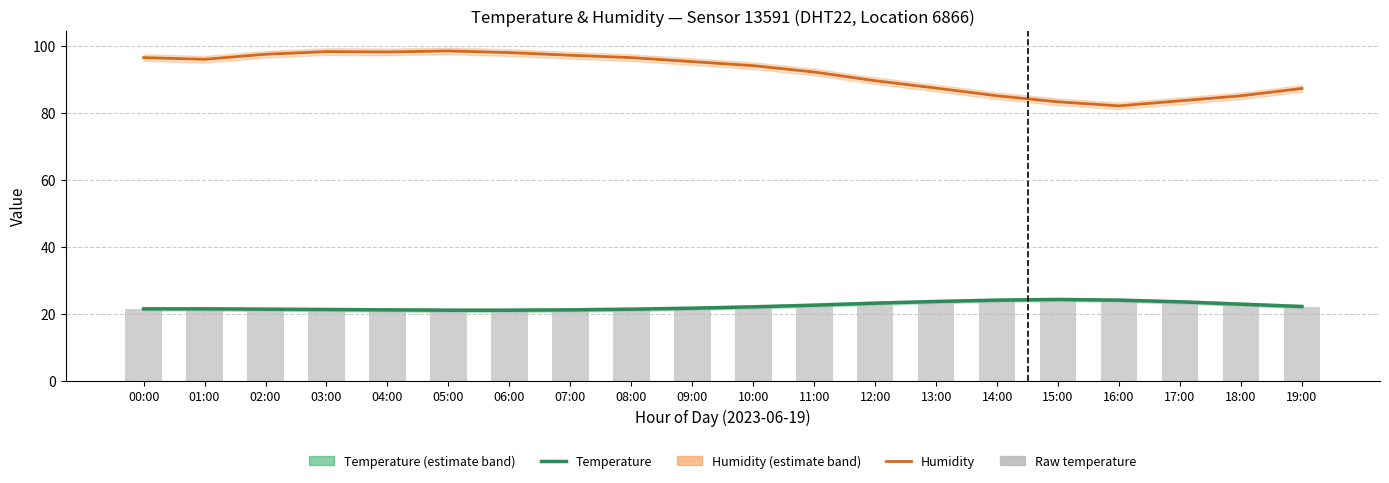

What is the difference between the maximum and minimum values in the Humidity series?

16.4